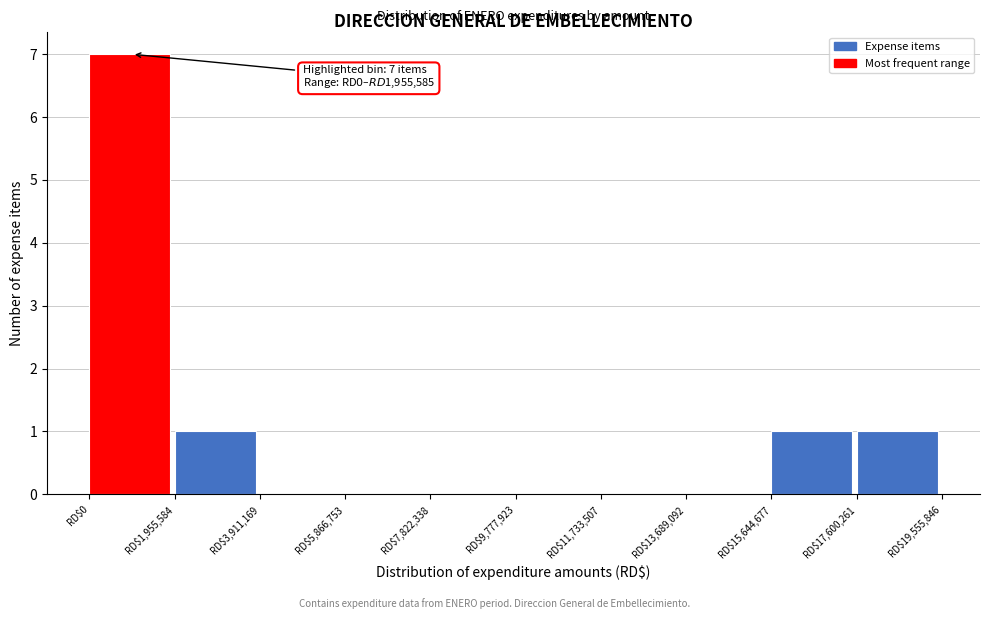

Which range on the x-axis has the tallest bar?

0 to 2000000